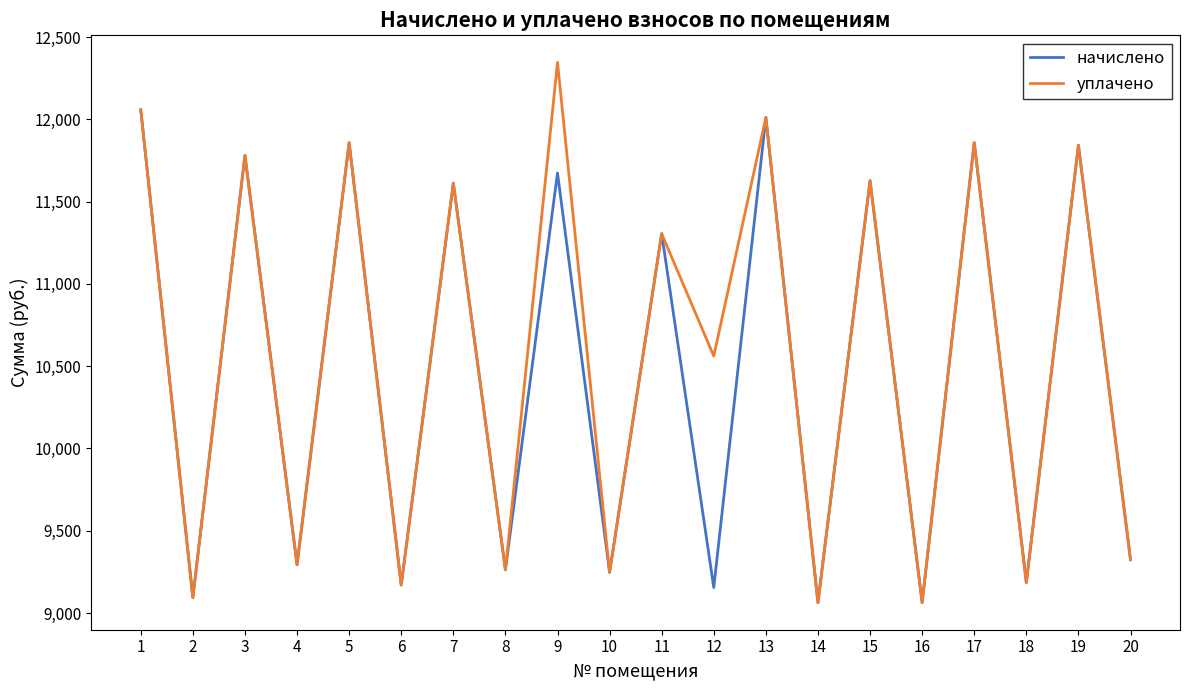

What is the highest value of the уплачено series?

12346.2